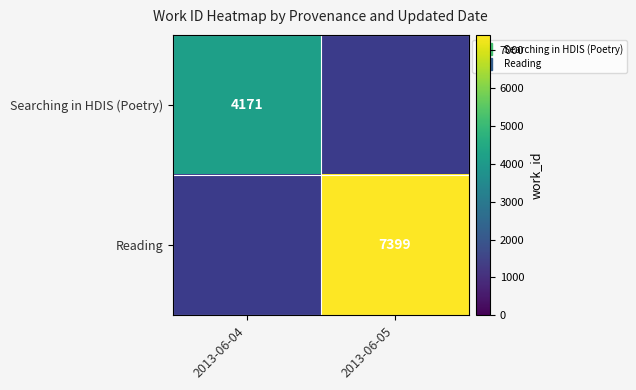

What is the smallest value displayed?

4171.0